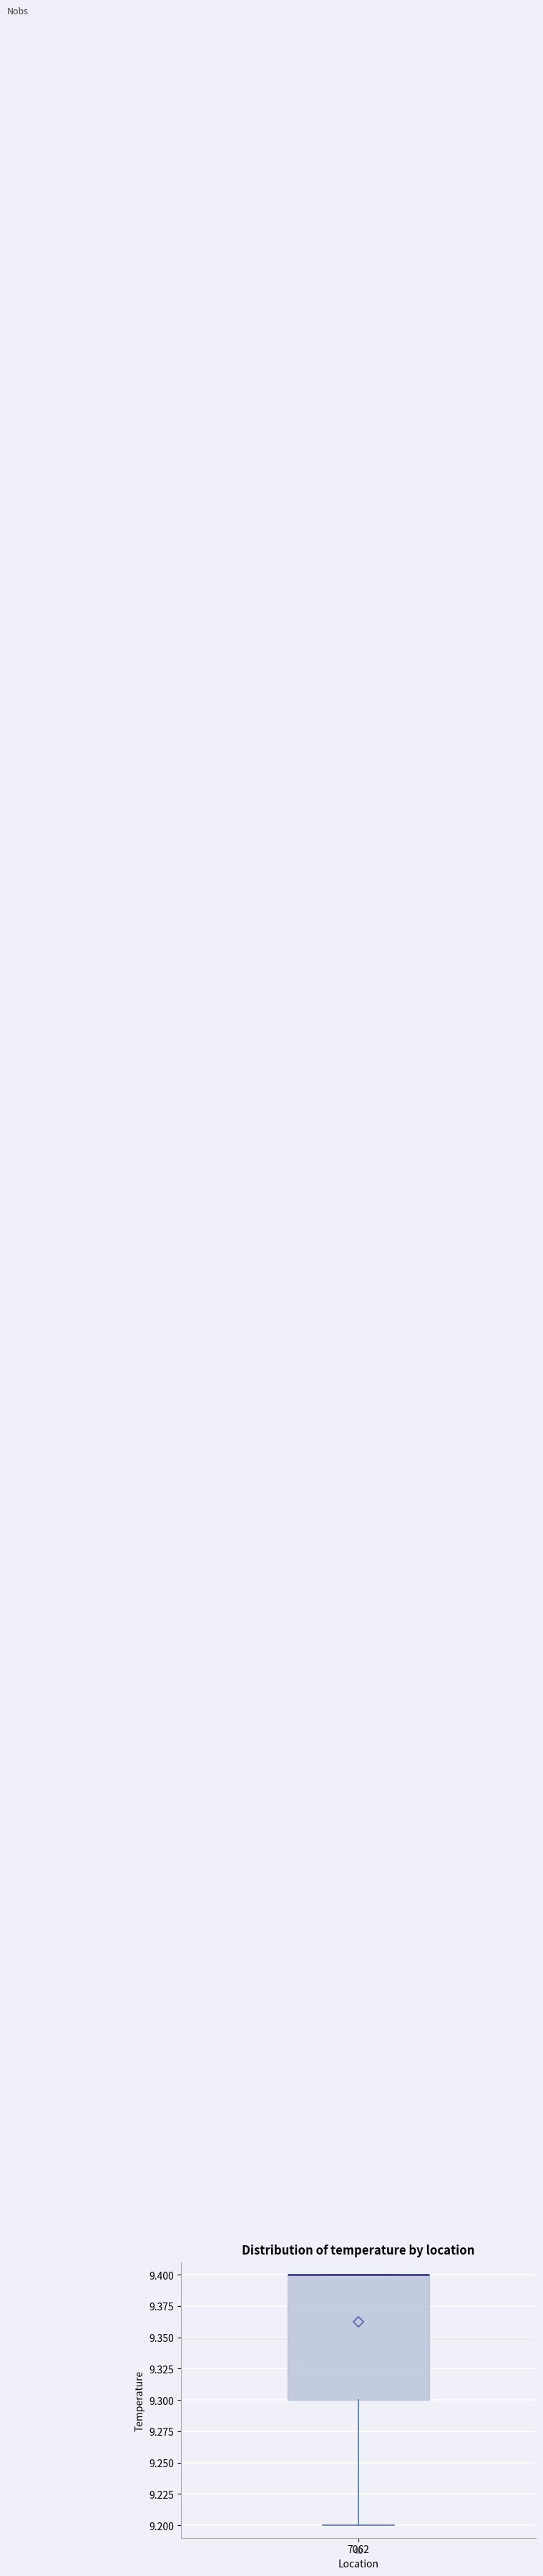

Transcribe this box plot: give where the median line is, the range the box spans, and where the two whiskers end, as read against the y-axis. The values are not printed on the chart, so give them approximately, as read against the axis.

median 9.4 (drawn on the box's upper edge), box 9.3 to 9.4, whiskers 9.2 to 9.4